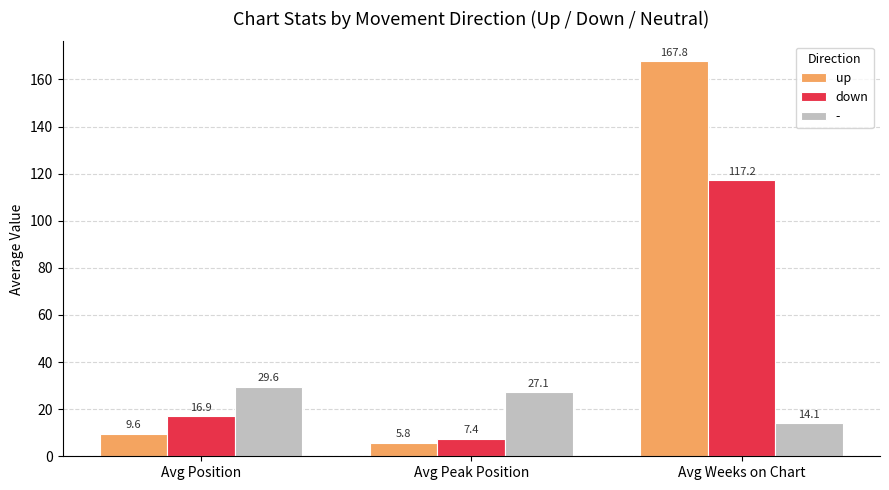

Reading right to left, what are all the values shown in this chart?

up: 167.8	5.8	9.6
down: 117.2	7.4	16.9
-: 14.1	27.1	29.6